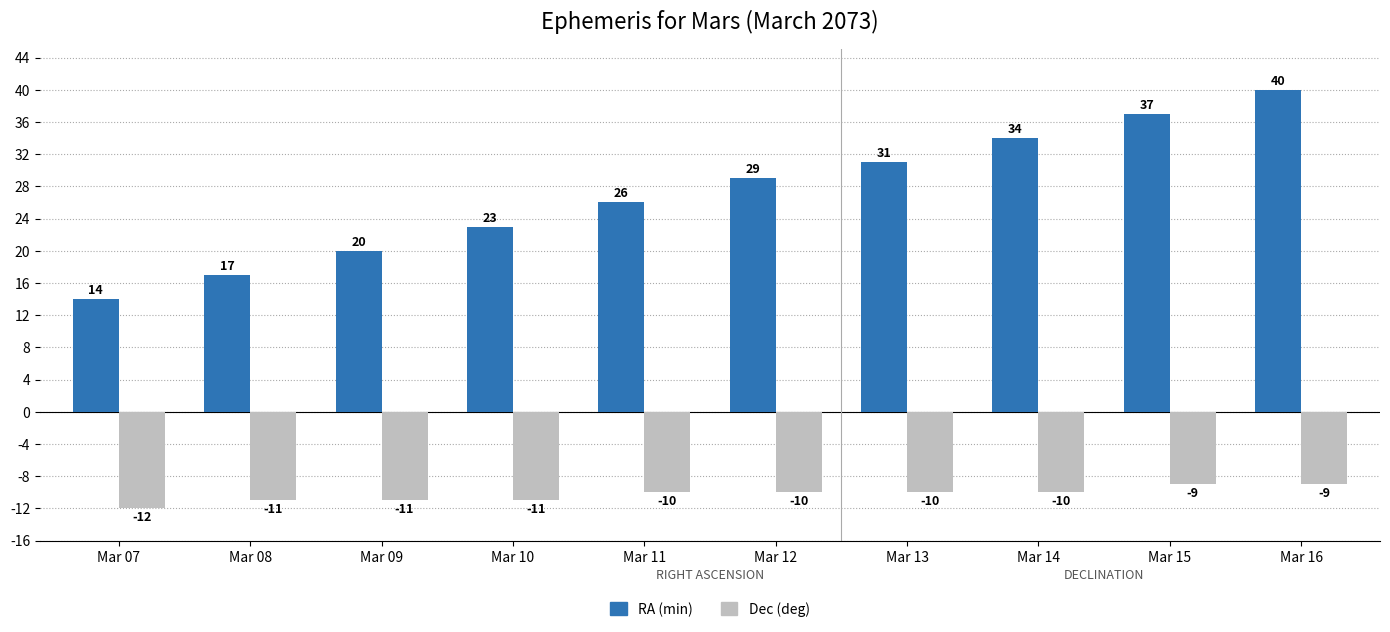

The Dec (deg) series shows -14 at Mar 14. True or false?

False